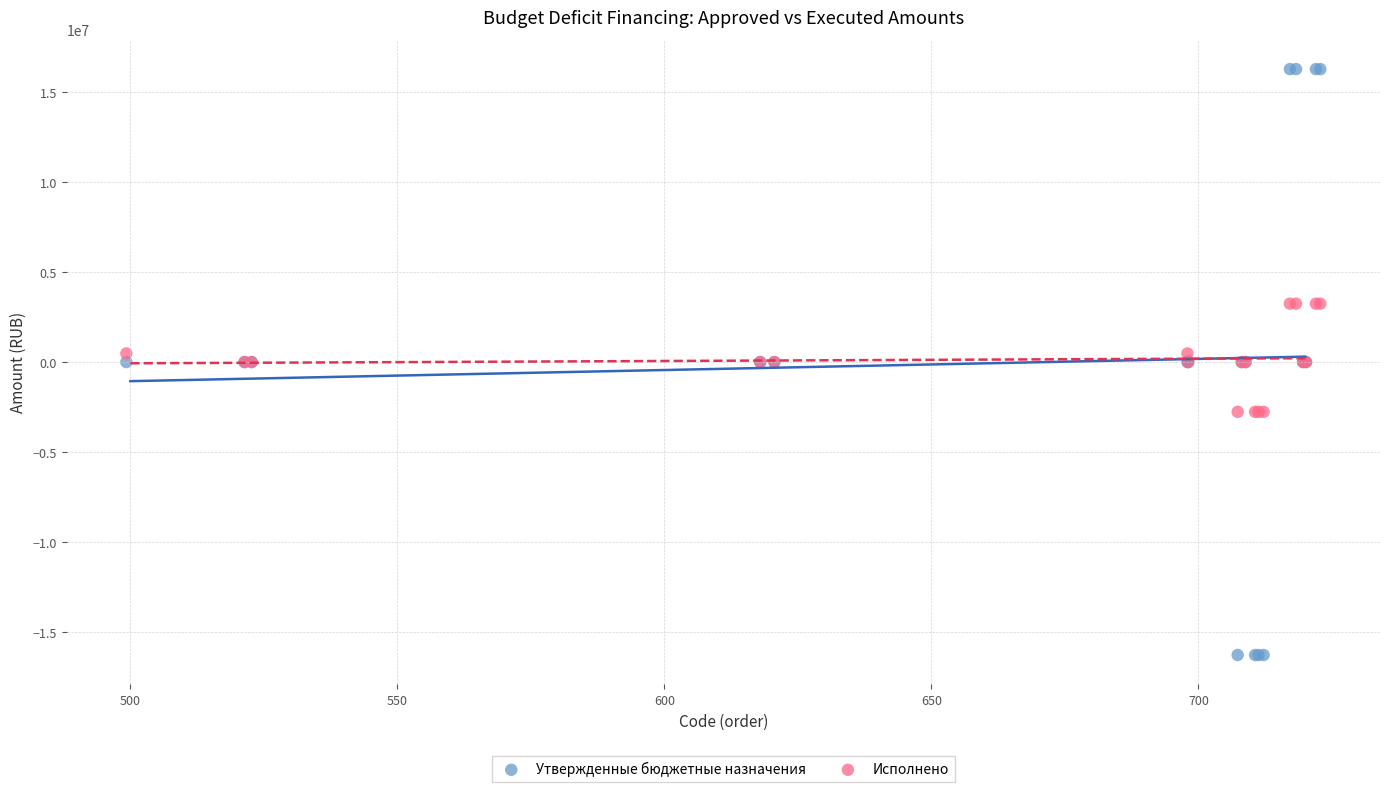

Which series has the widest spread of Y values?

Утвержденные бюджетные назначения